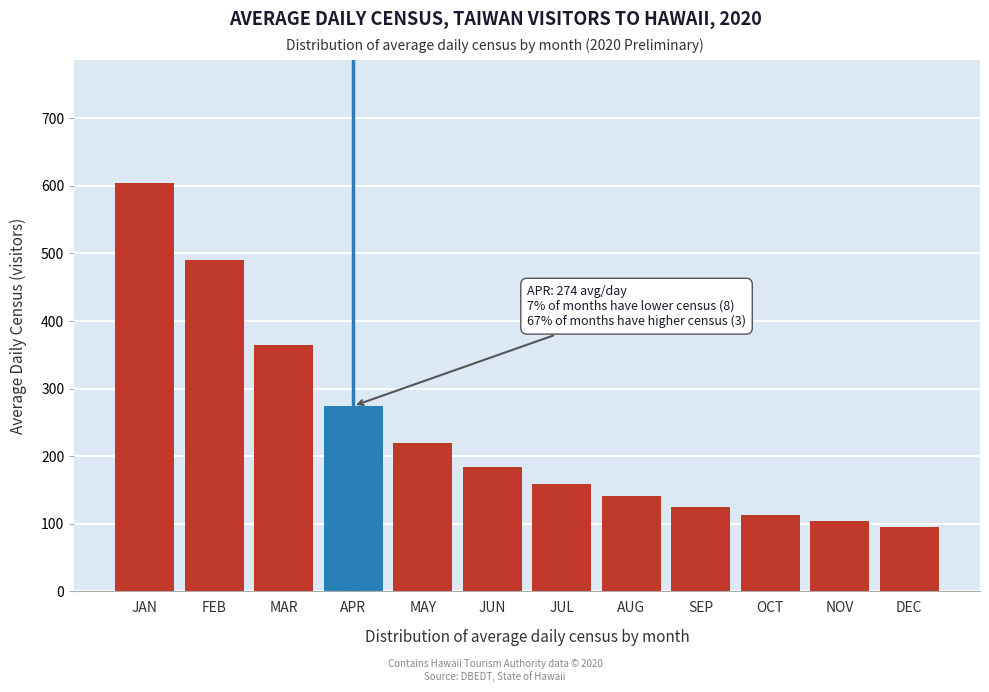

Reading right to left, what are all the values shown in this chart?

95.7	104.0	112.8	125.5	140.4	159.2	184.0	219.6	274.4	364.7	490.9	604.8